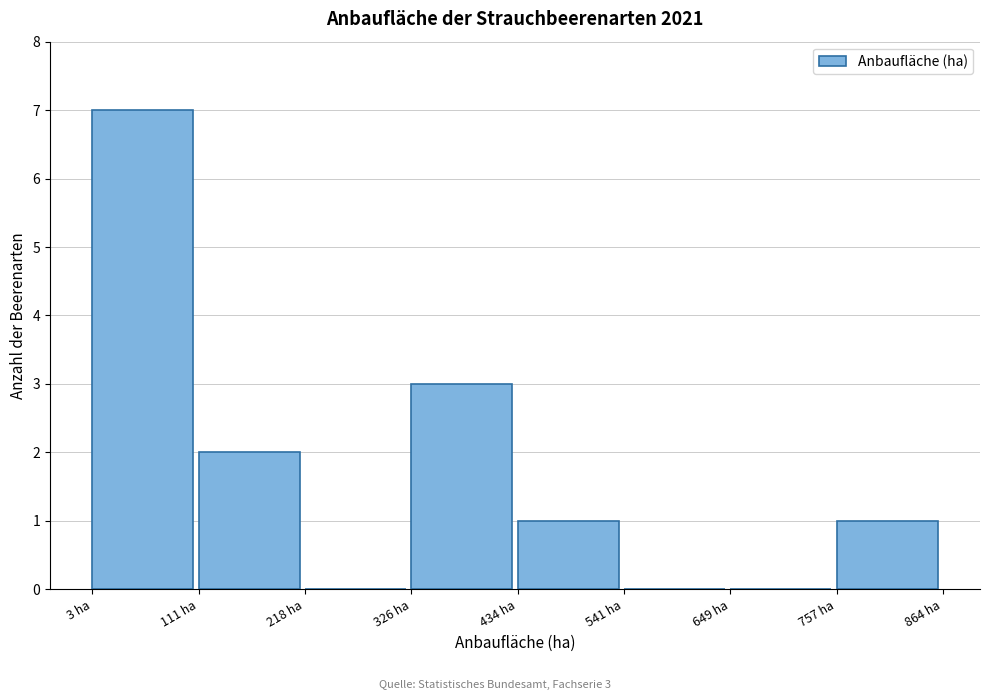

Which range on the x-axis has the tallest bar?

0 to 120